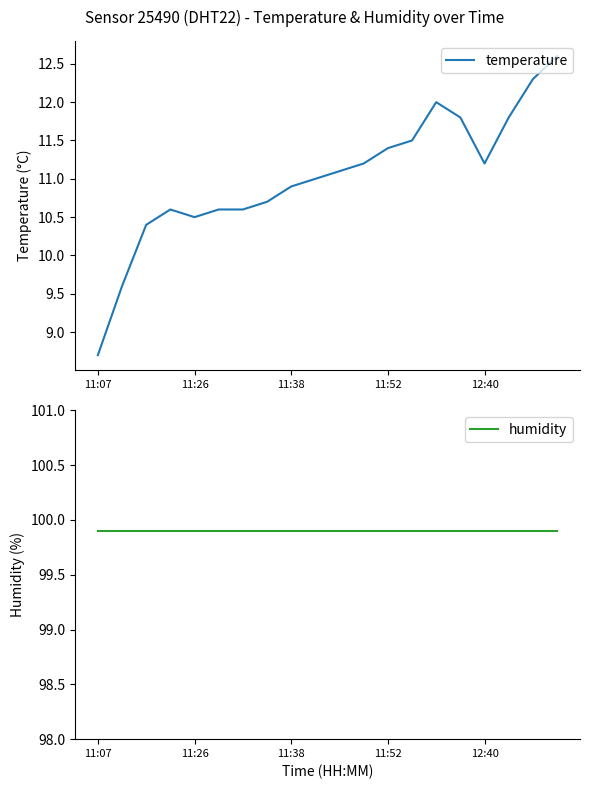

True or false: temperature and humidity cross at least once.

False